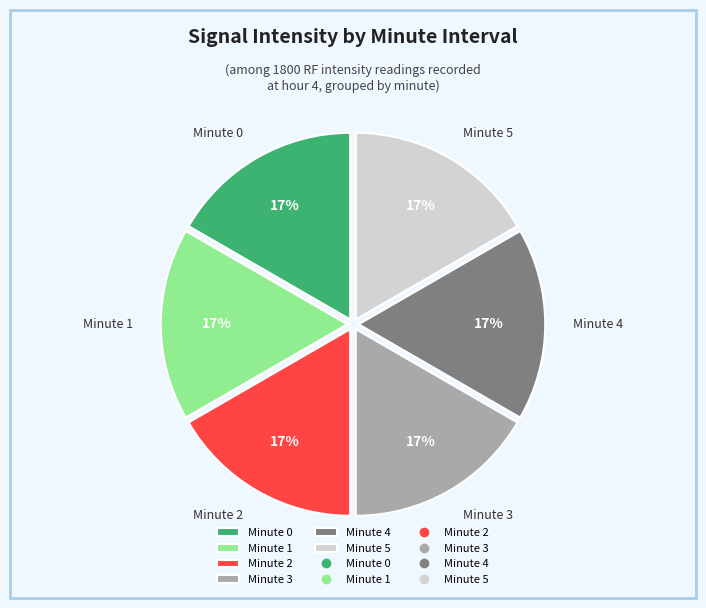

Approximately how many times larger is the value at Minute 5 compared to Minute 0?

1.0